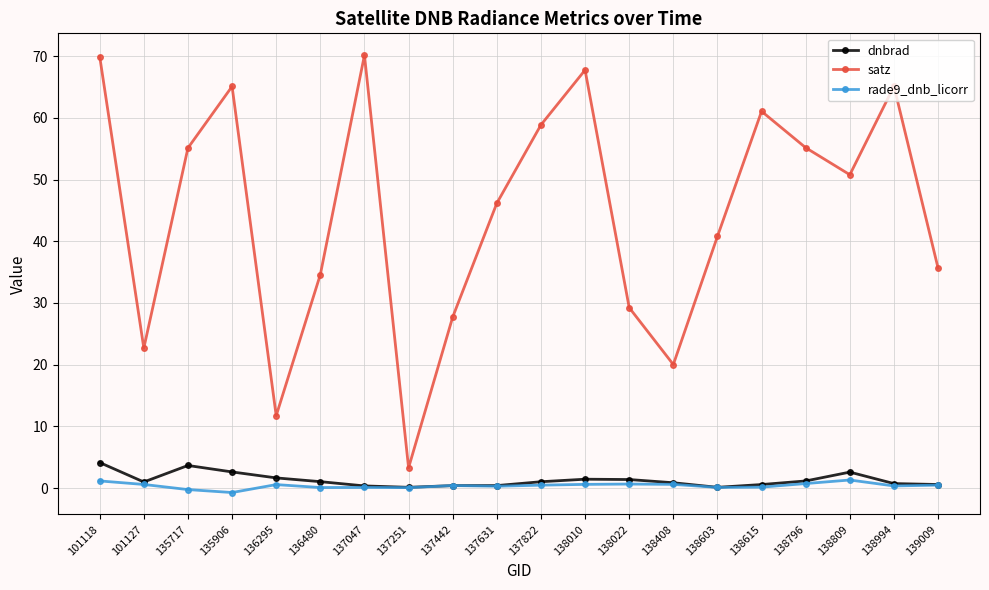

What is the total value across all series at 135906?

67.0